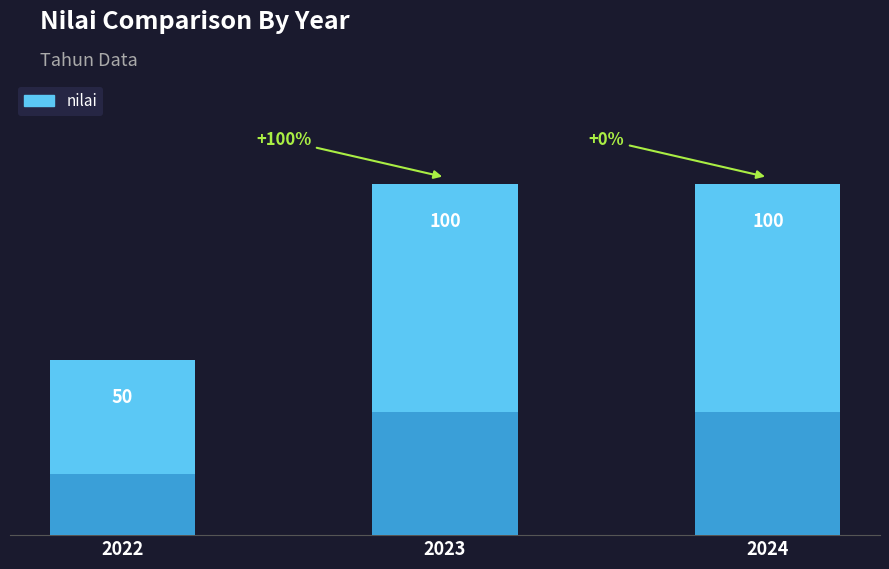

What is the average value?

83